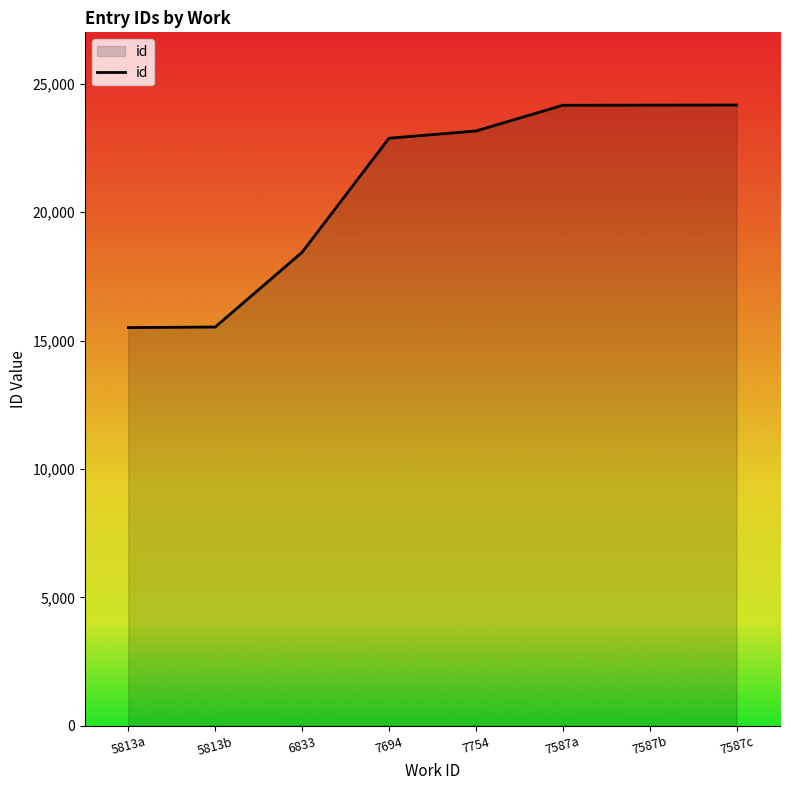

What is the smallest value displayed?

15507